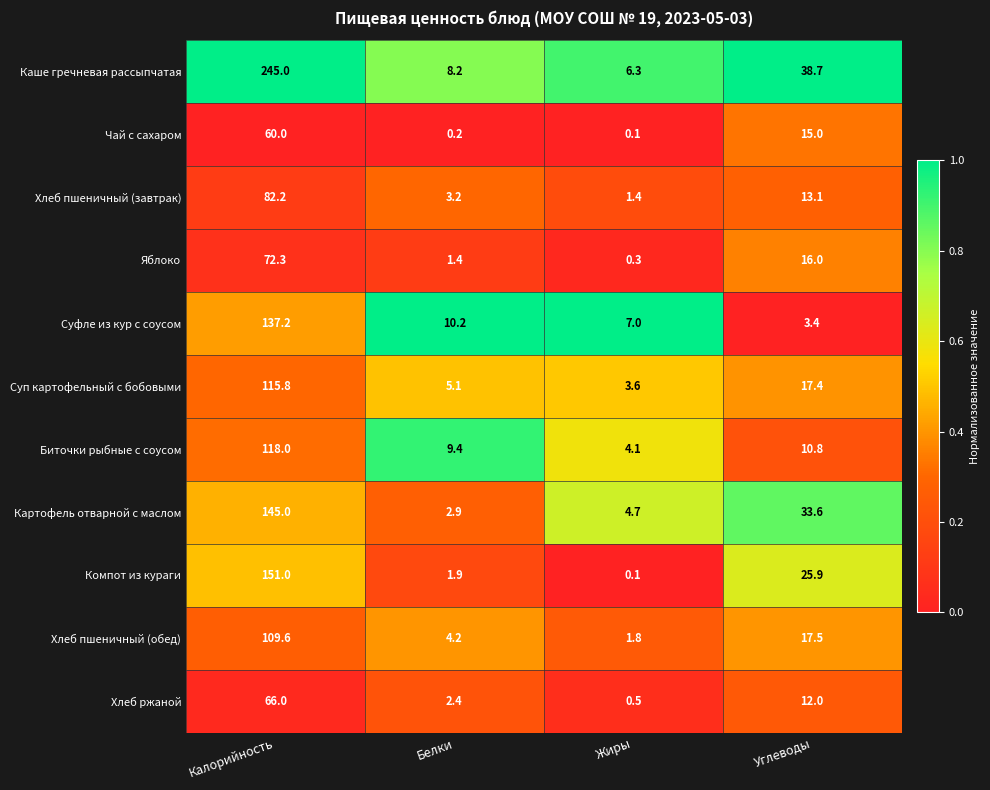

Is it true that Яблоко equals 0.3 at Жиры?

True